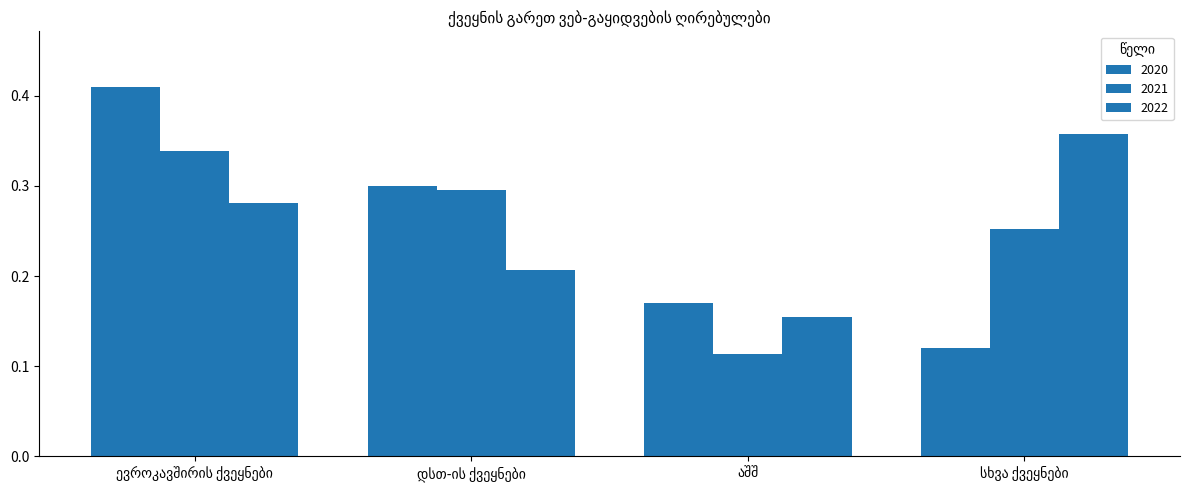

Between დსთ-ის ქვეყნები and აშშ, which is larger?

დსთ-ის ქვეყნები